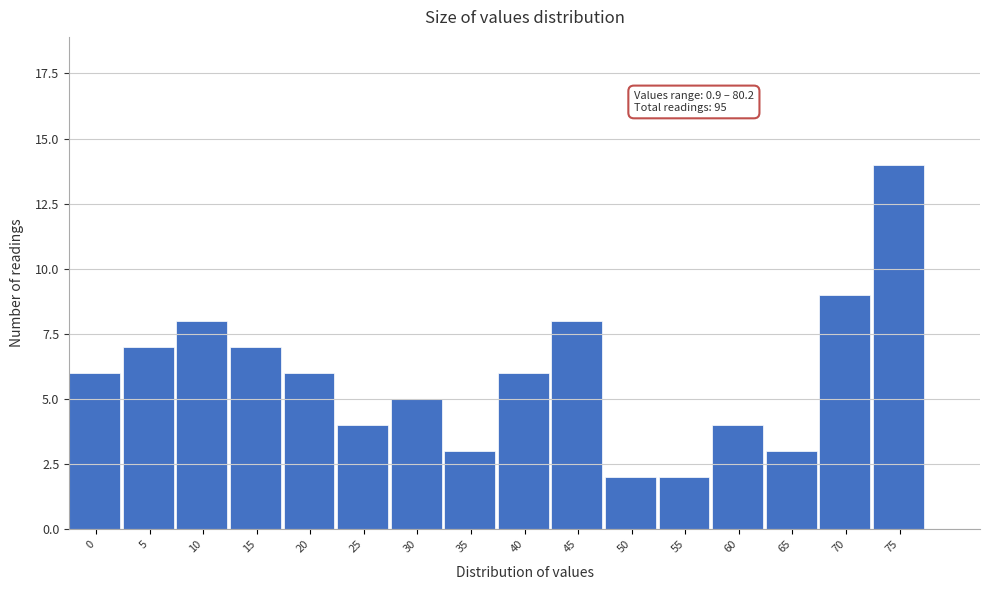

Reading right to left, what are all the values shown in this chart?

75=14	70=9	65=3	60=4	55=2	50=2	45=8	40=6	35=3	30=5	25=4	20=6	15=7	10=8	5=7	0=6